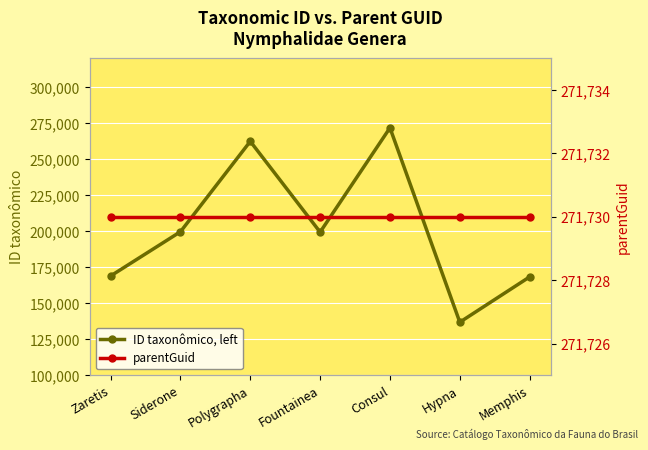

At which label is ID taxonômico, left closest to 204255?

Siderone